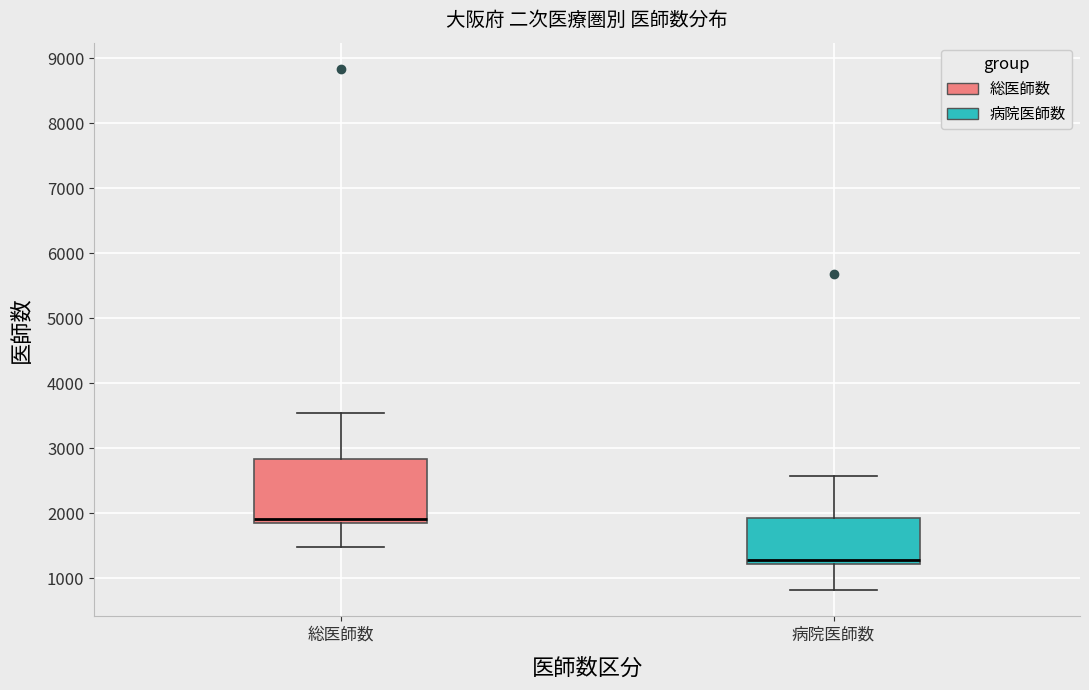

Reading left to right, transcribe this box plot: for each box, give where its median line is, the range the box spans, and where its two whiskers end, as read against the y-axis. The values are not printed on the chart, so give them approximately, as read against the axis.

総医師数: median 1900, box 1800 to 2800, whiskers 1500 to 3500
病院医師数: median 1300, box 1200 to 1900, whiskers 800 to 2600